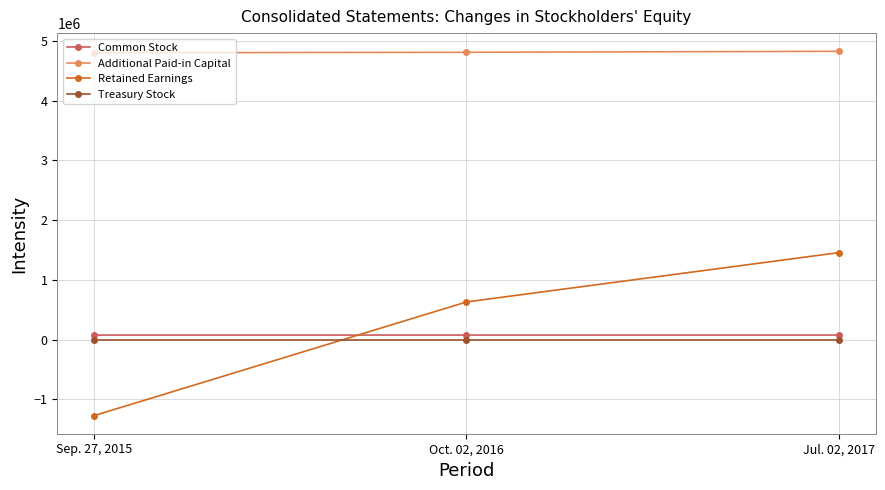

What is the total value across all series at Oct. 02, 2016?

5509954